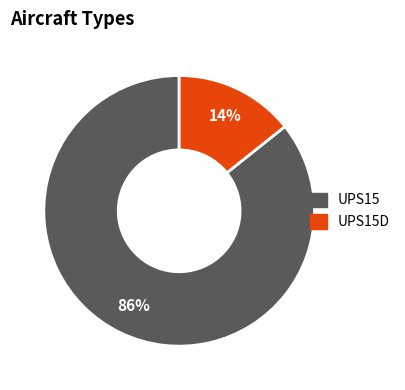

Does any single category account for the majority?

Yes